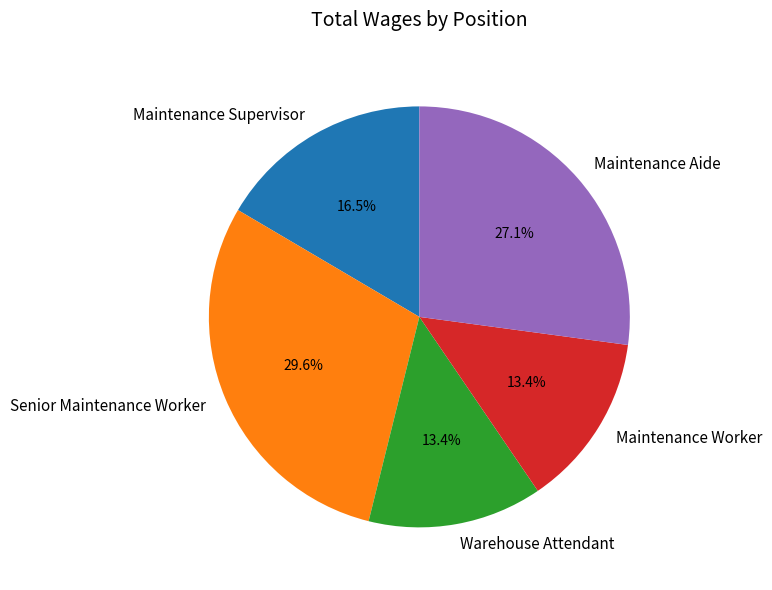

What percentage do Warehouse Attendant and Maintenance Supervisor together represent?

29.9%